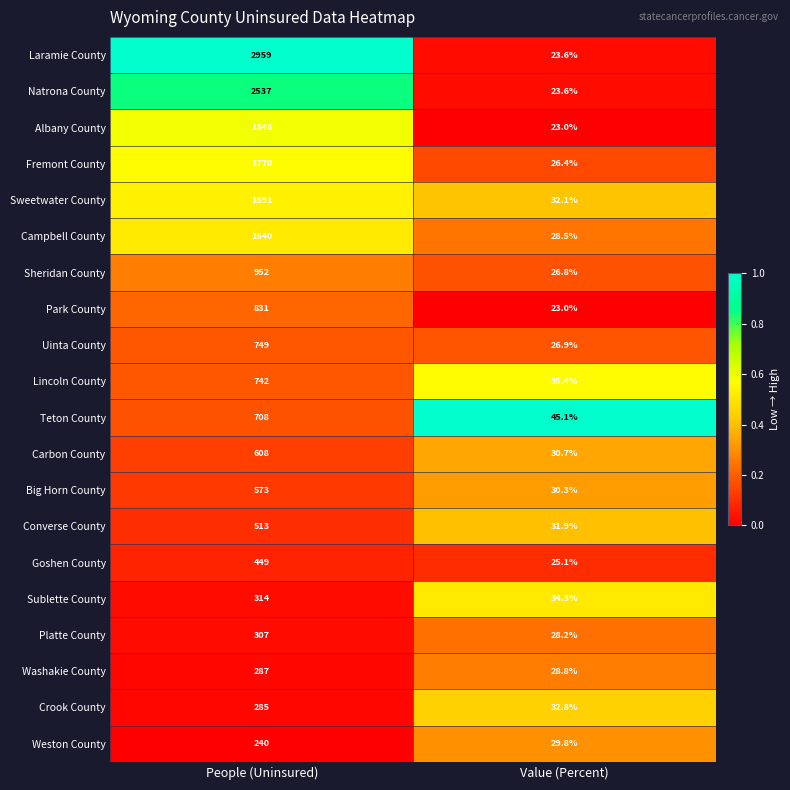

Which label corresponds to the largest value in the chart?

People (Uninsured)